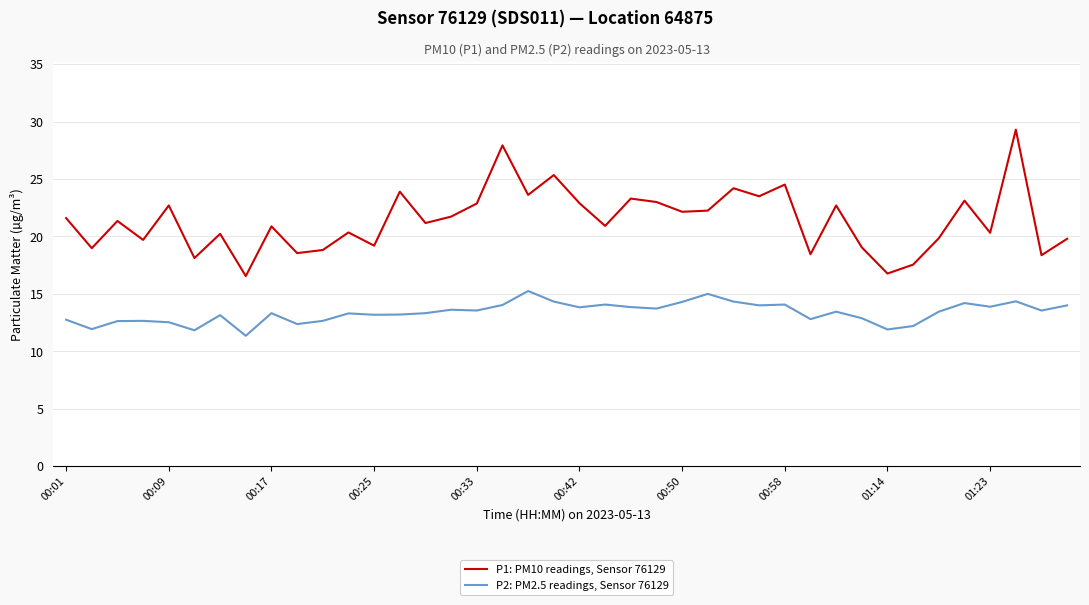

True or false: P1: PM10 readings, Sensor 76129 and P2: PM2.5 readings, Sensor 76129 intersect in this chart.

False